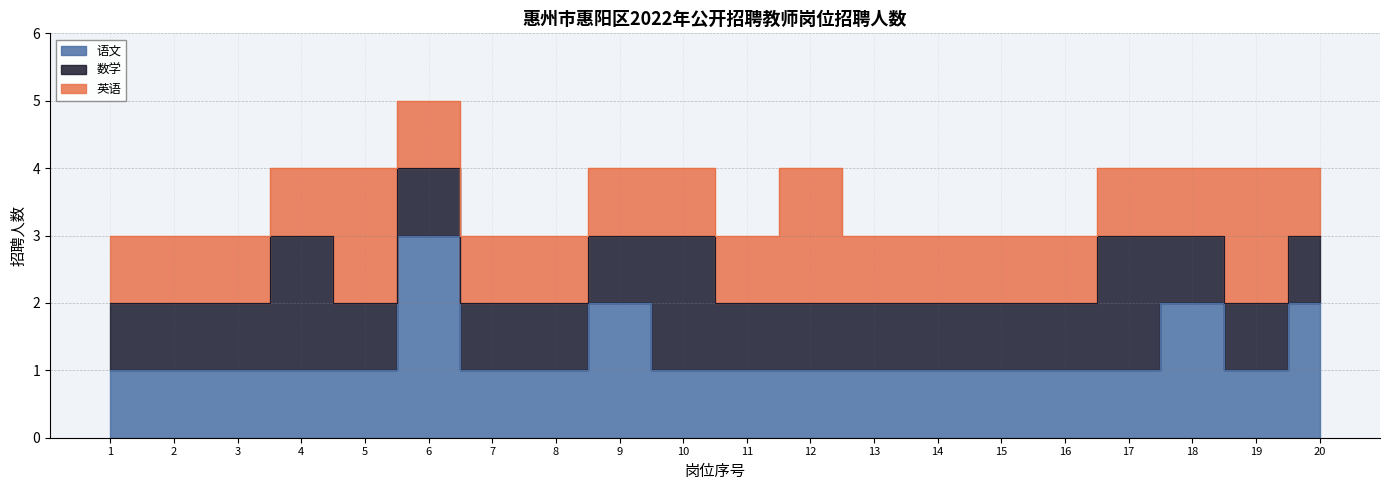

True or false: 语文 has more than 2 interior local peaks.

True